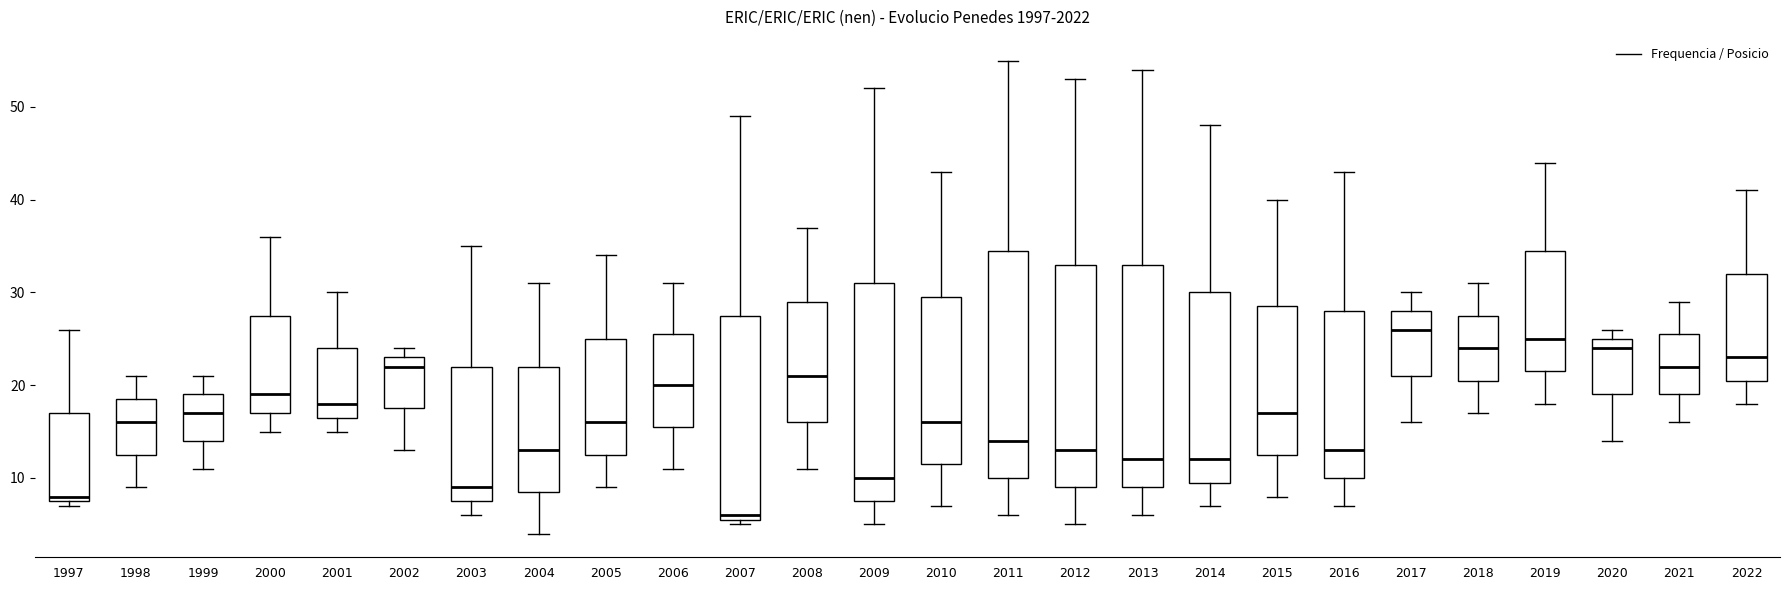

Where is the upper edge of the box at x = 1998 on the y-axis? The values are not printed on the chart, so give them approximately, as read against the axis.

19